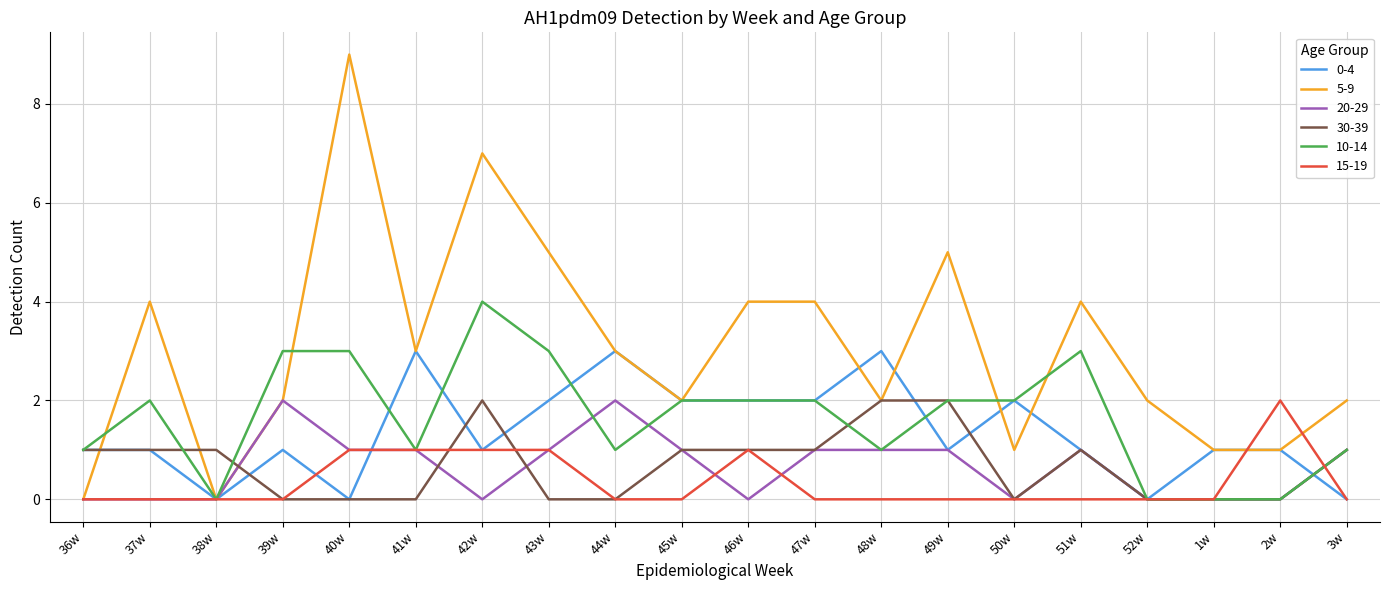

True or false: 0-4 has a value of 1 at 51w.

True